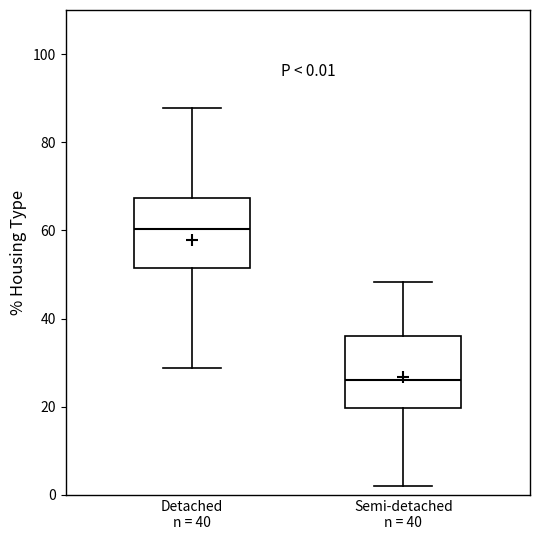

Which box's median line is the highest?

Detached n = 40